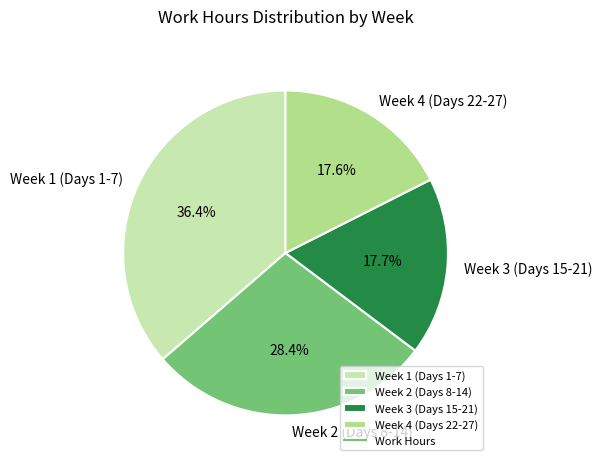

How many slices are in this pie chart?

4